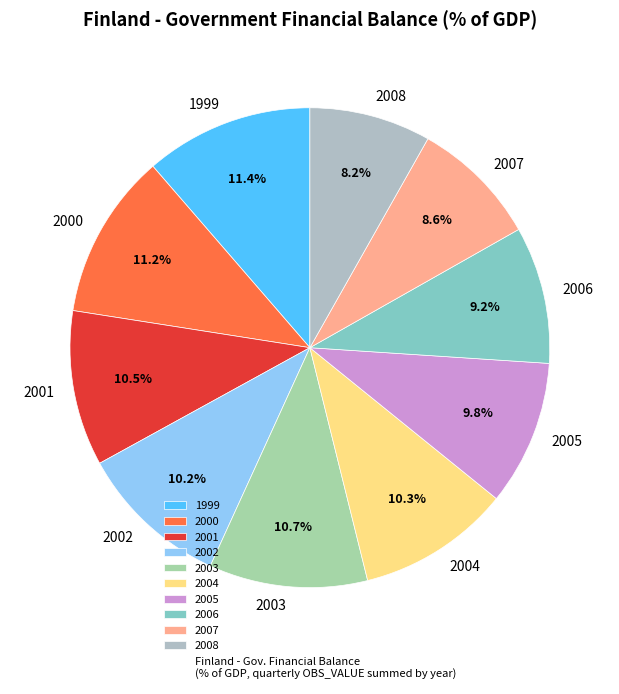

What is the total percentage of 2006 and 2008?

17.4%